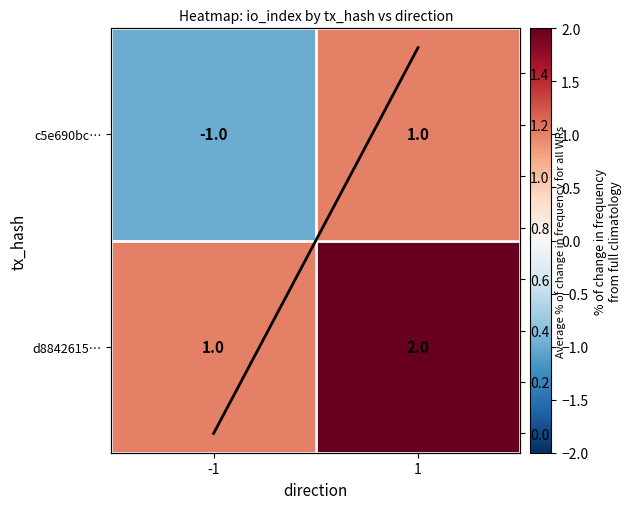

What is the difference between the maximum and minimum values in the c5e690bc… series?

2.0